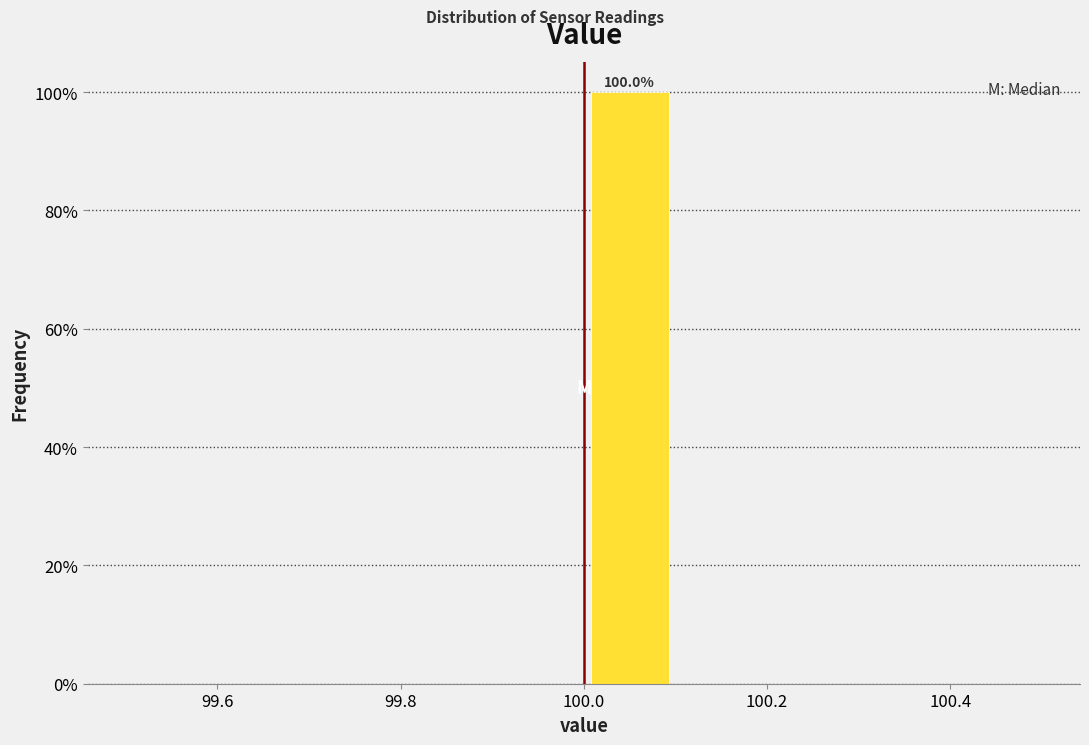

Over which range of the x-axis is the bar tallest?

100.0 to 100.1